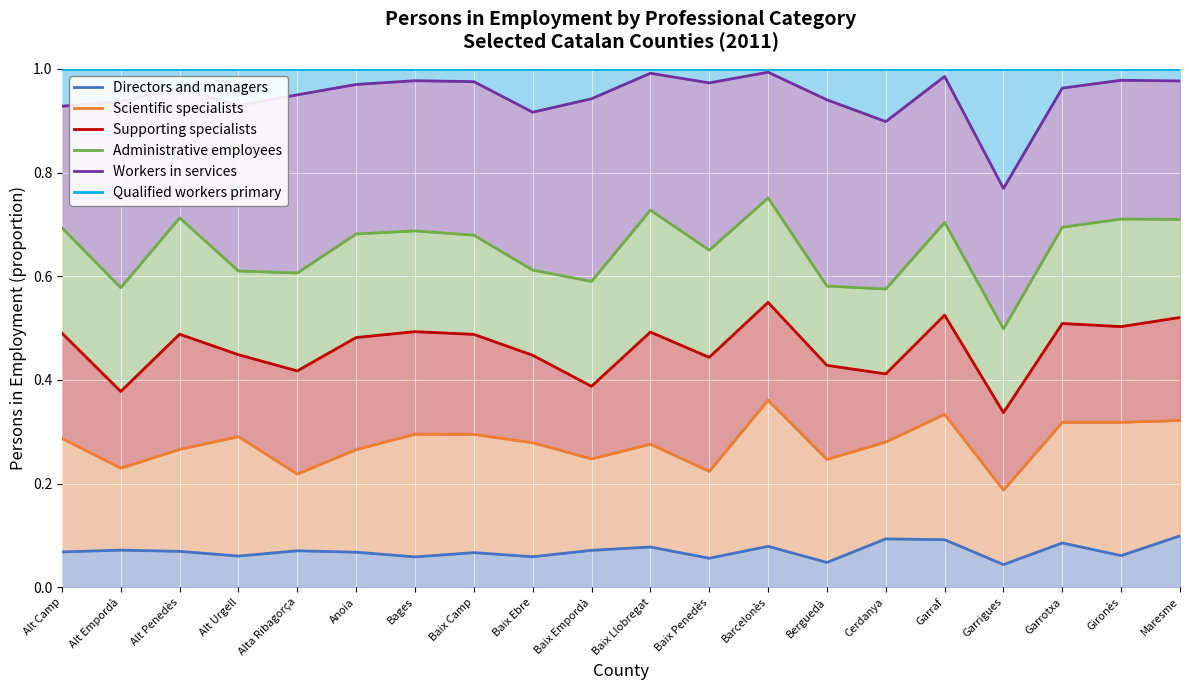

What is the difference between the highest and lowest values at Barcelonès?

0.9